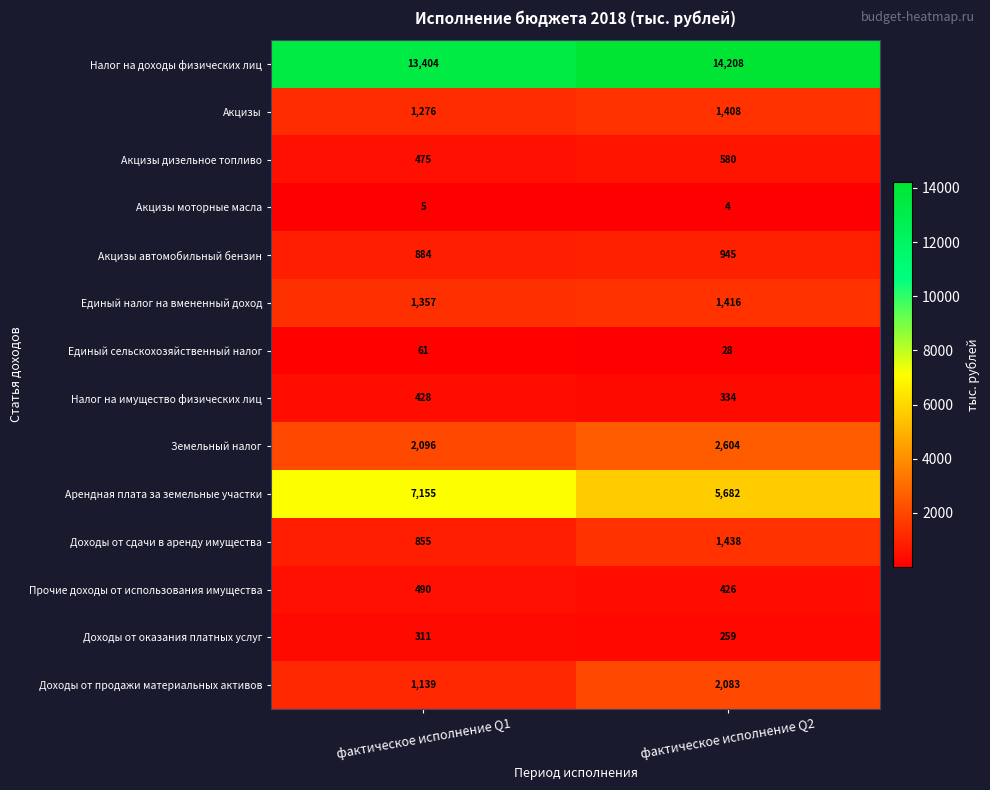

At which category is the sum across all series the highest?

фактическое исполнение Q2